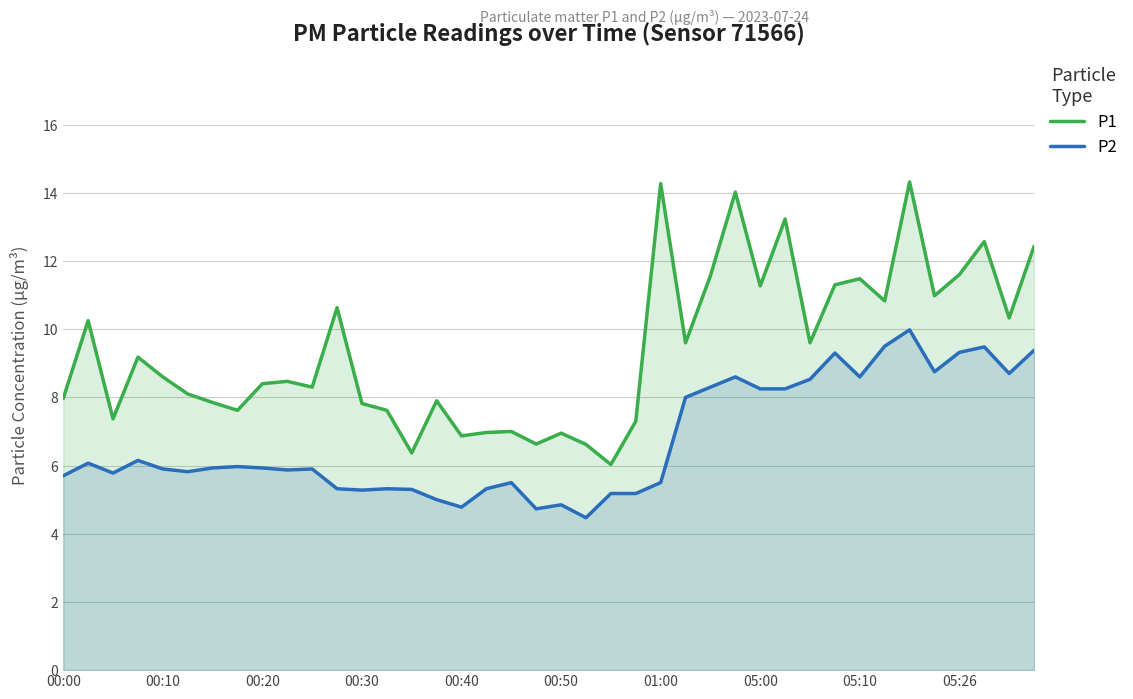

What is the difference between the highest and lowest values at 05:26?

2.3